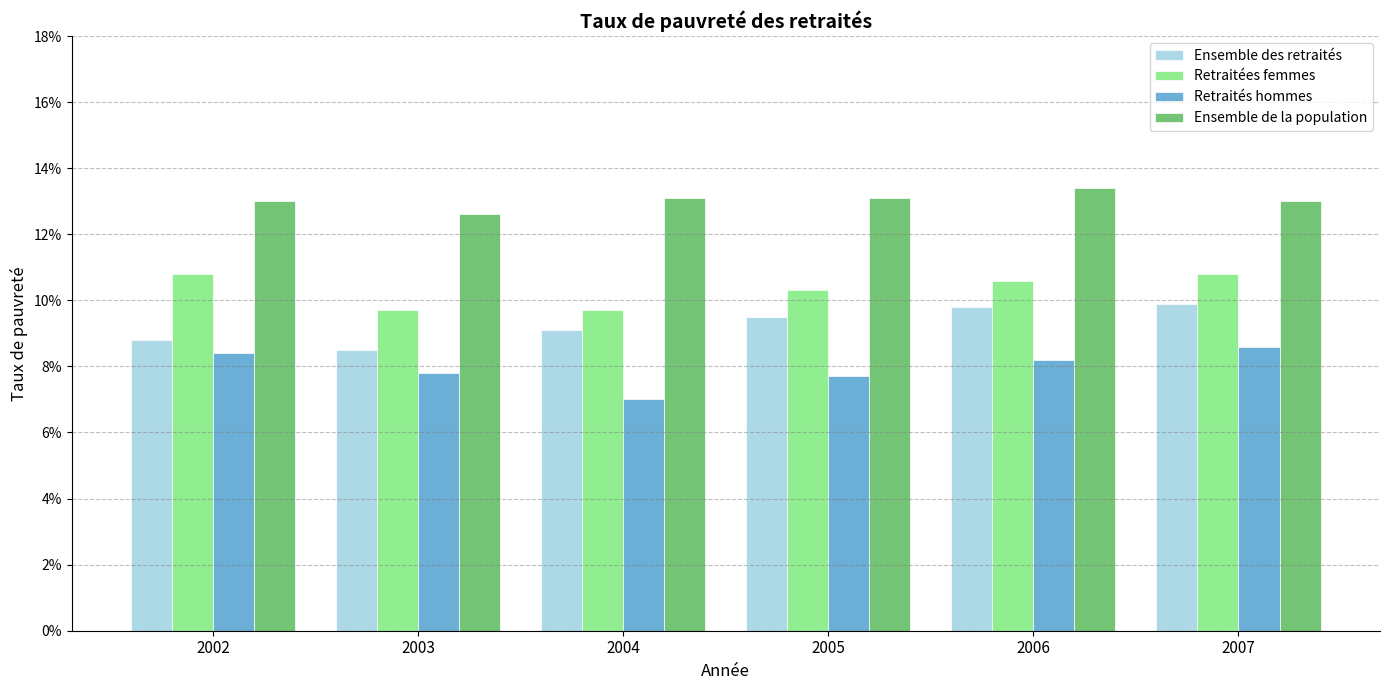

Are the bars grouped side by side (vs. stacked)?

Yes